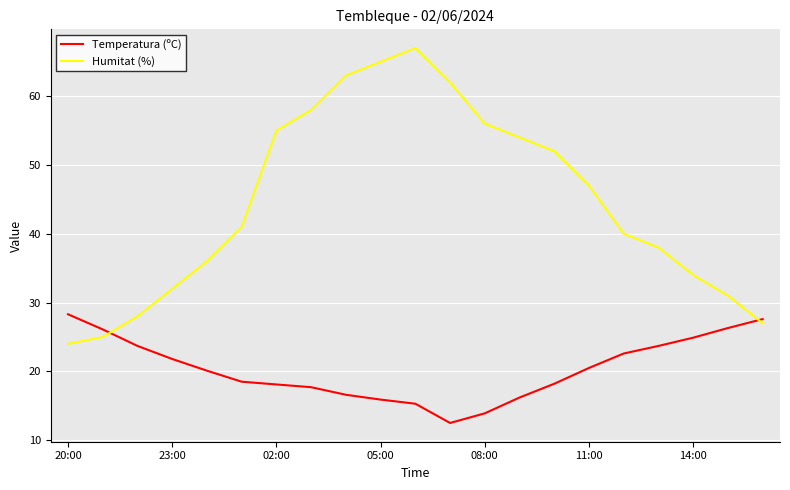

Which series has the widest spread of values?

Humitat (%)